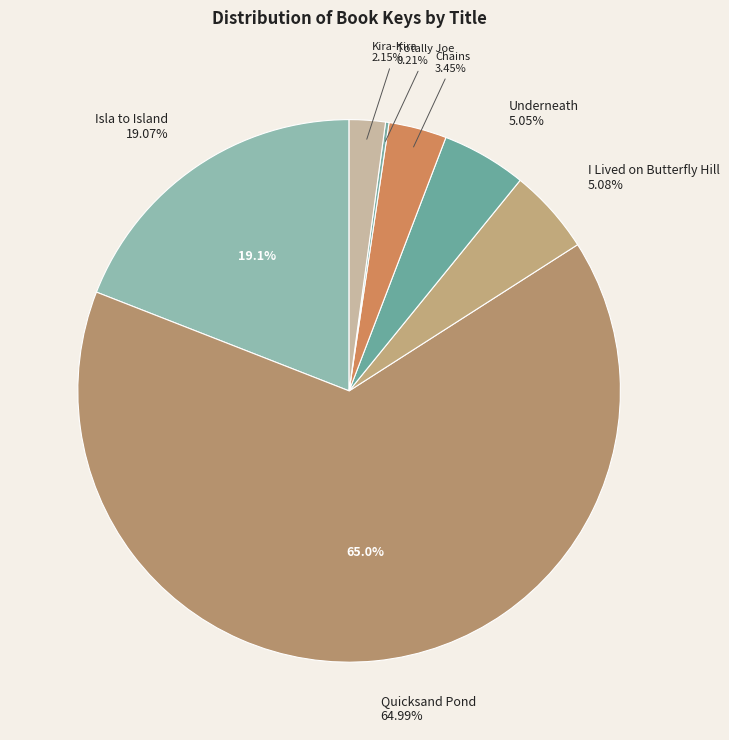

Count the number of slices in the pie.

7